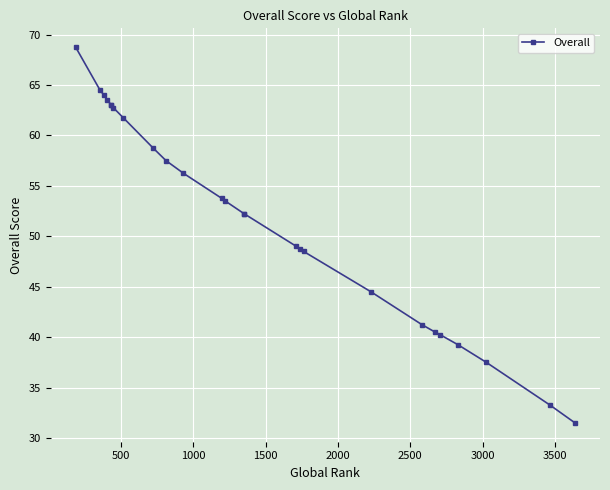

The chart shows a value of 17.1 at 19. True or false?

False